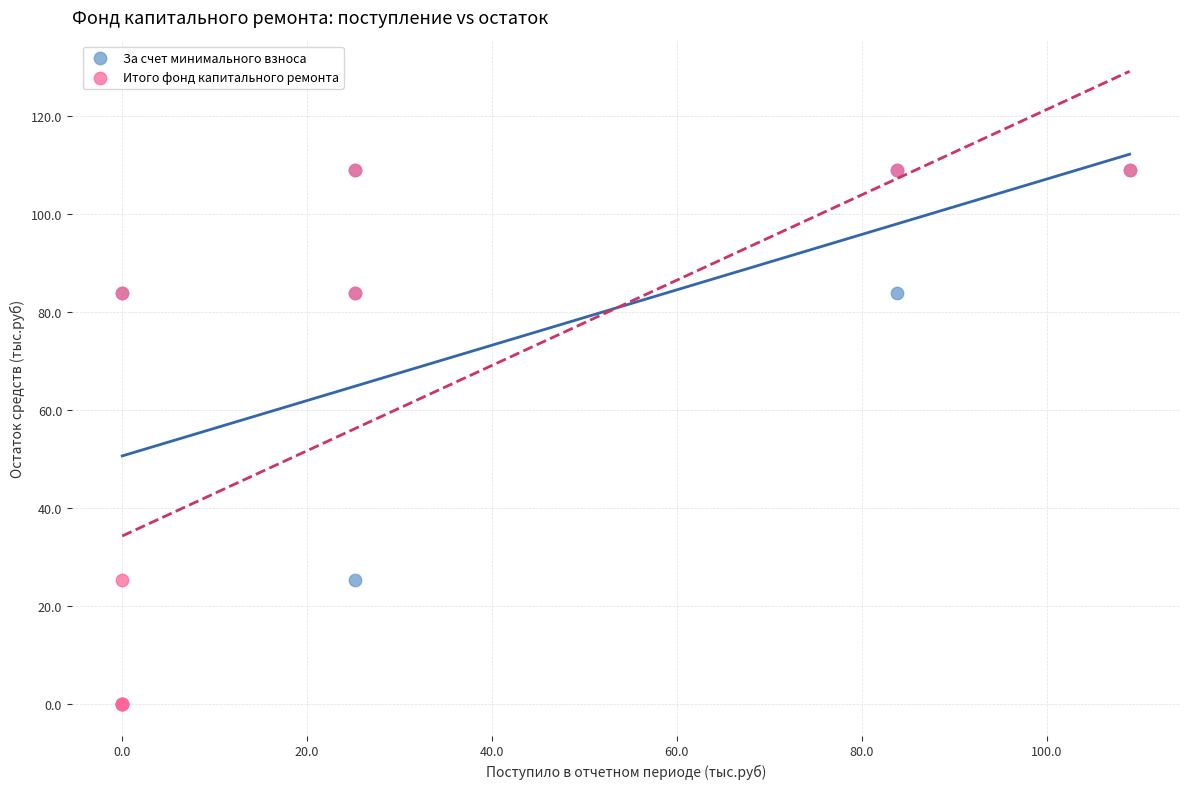

What are all the series names shown in the legend?

За счет минимального взноса, Итого фонд капитального ремонта